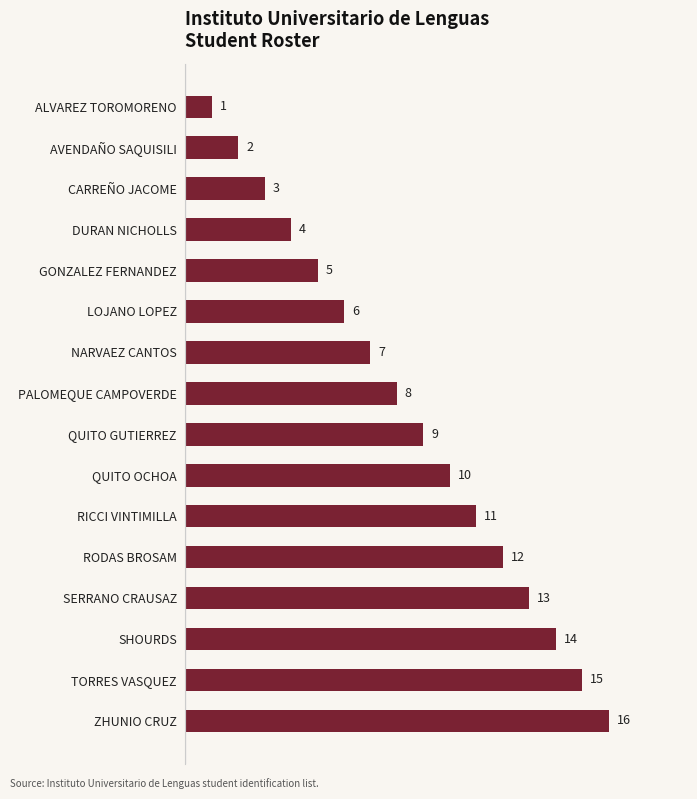

List the labels in order of value, largest first.

ZHUNIO CRUZ, TORRES VASQUEZ, SHOURDS, SERRANO CRAUSAZ, RODAS BROSAM, RICCI VINTIMILLA, QUITO OCHOA, QUITO GUTIERREZ, PALOMEQUE CAMPOVERDE, NARVAEZ CANTOS, LOJANO LOPEZ, GONZALEZ FERNANDEZ, DURAN NICHOLLS, CARREÑO JACOME, AVENDAÑO SAQUISILI, ALVAREZ TOROMORENO